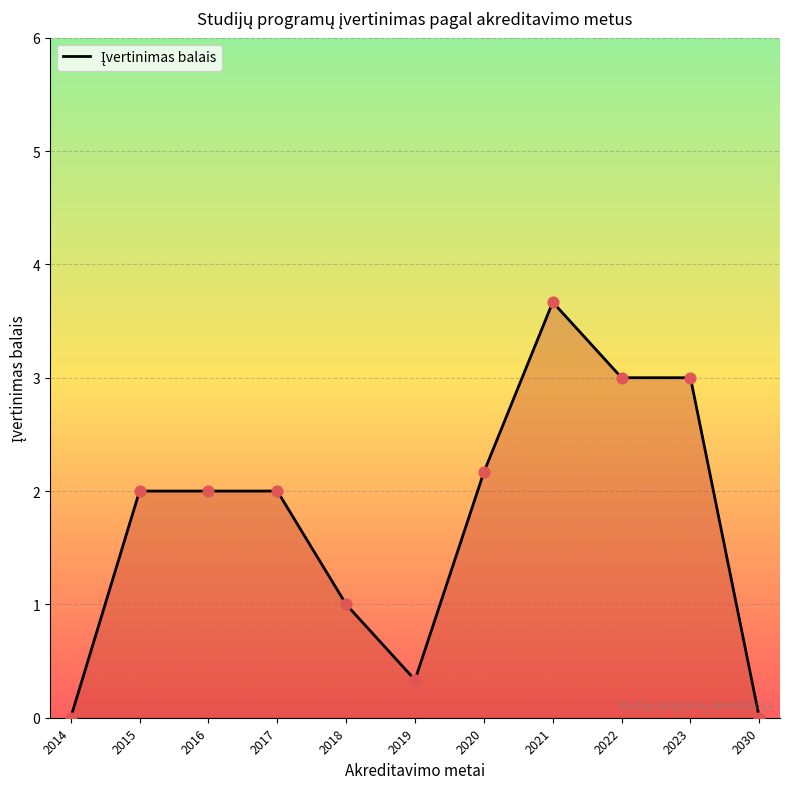

Approximately how many times larger is the value at 2023 compared to 2015?

1.5